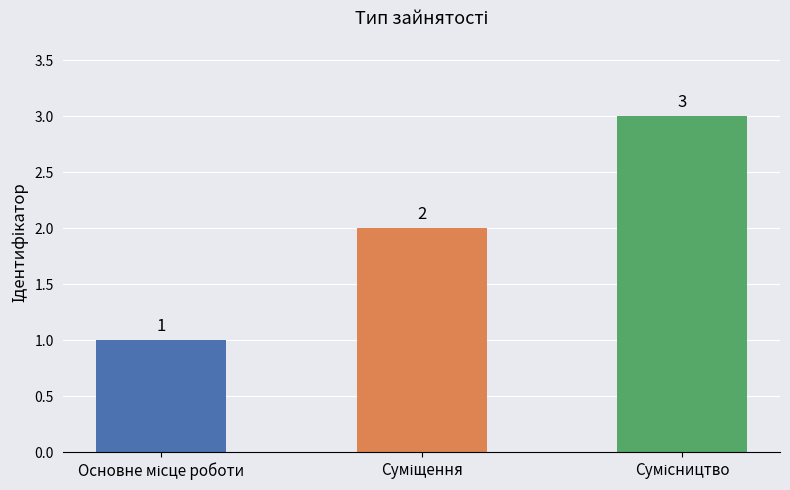

Reading left to right, extract all data points from this chart.

1	2	3